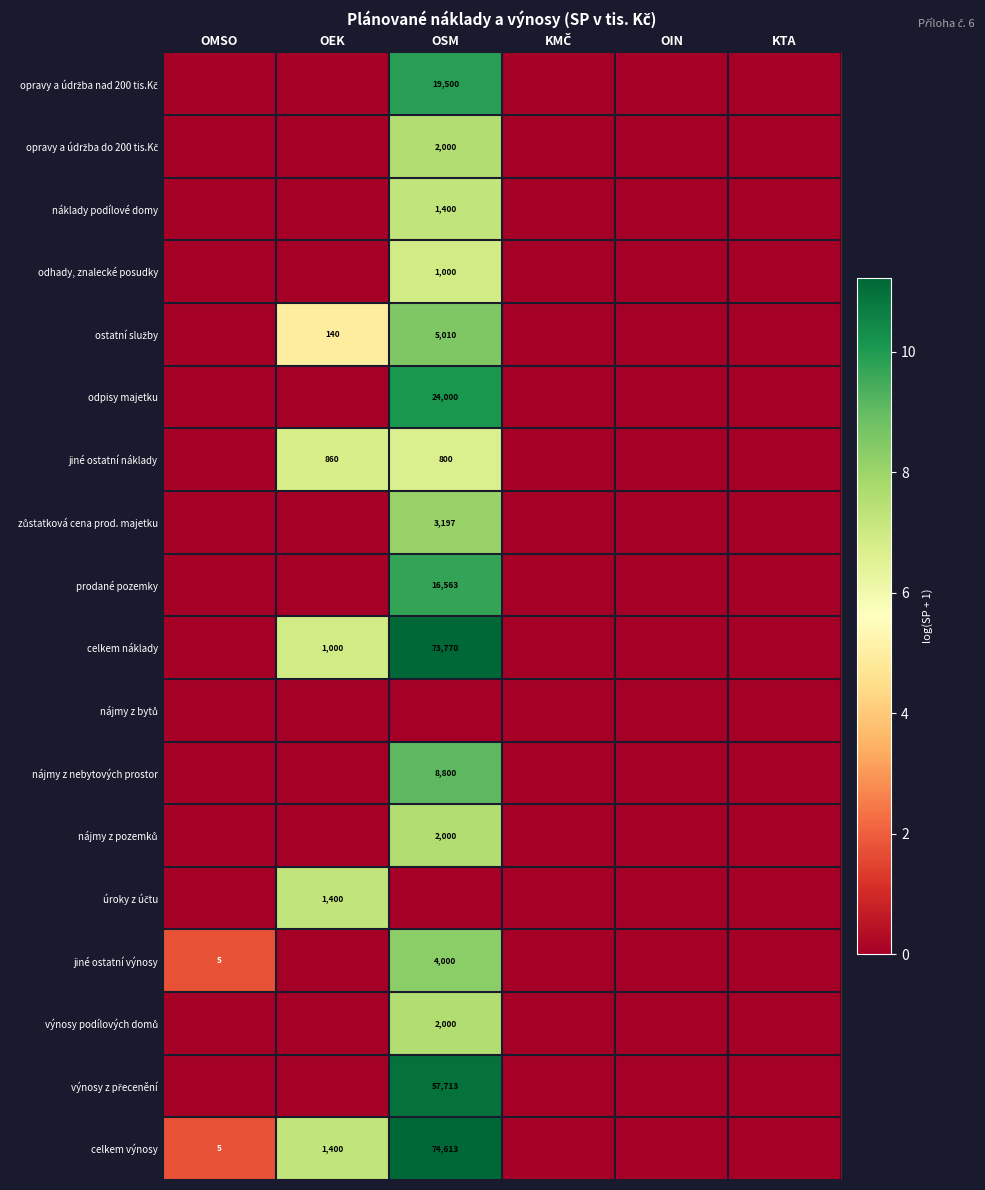

Is it true that jiné ostatní náklady equals 1247 at OEK?

False